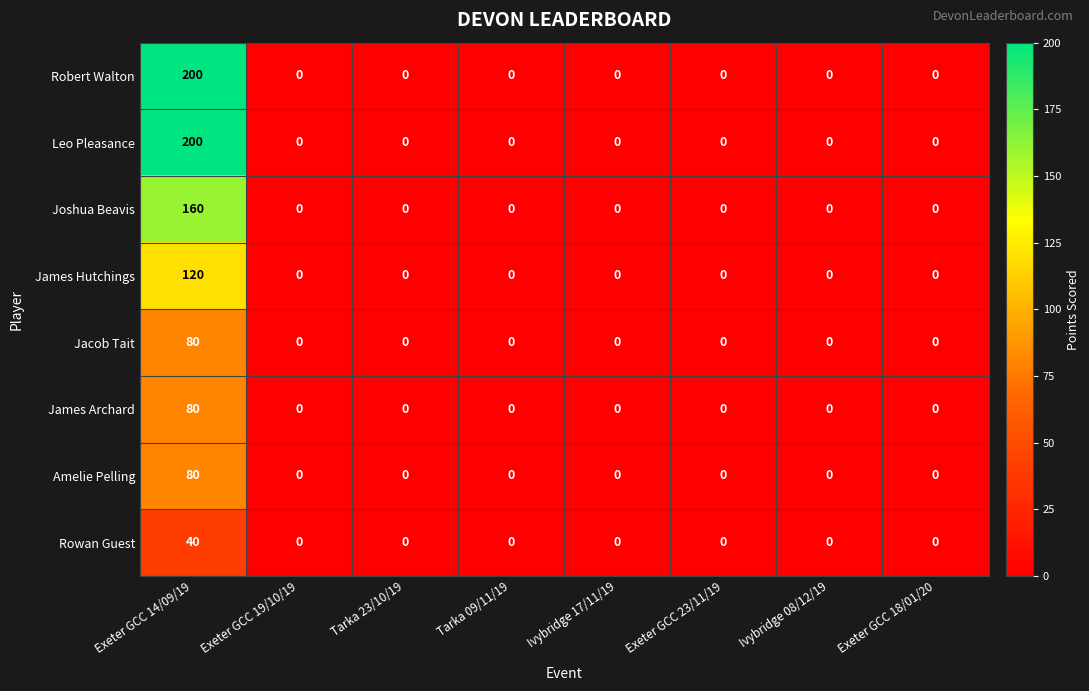

What is the sum of all Robert Walton values?

200